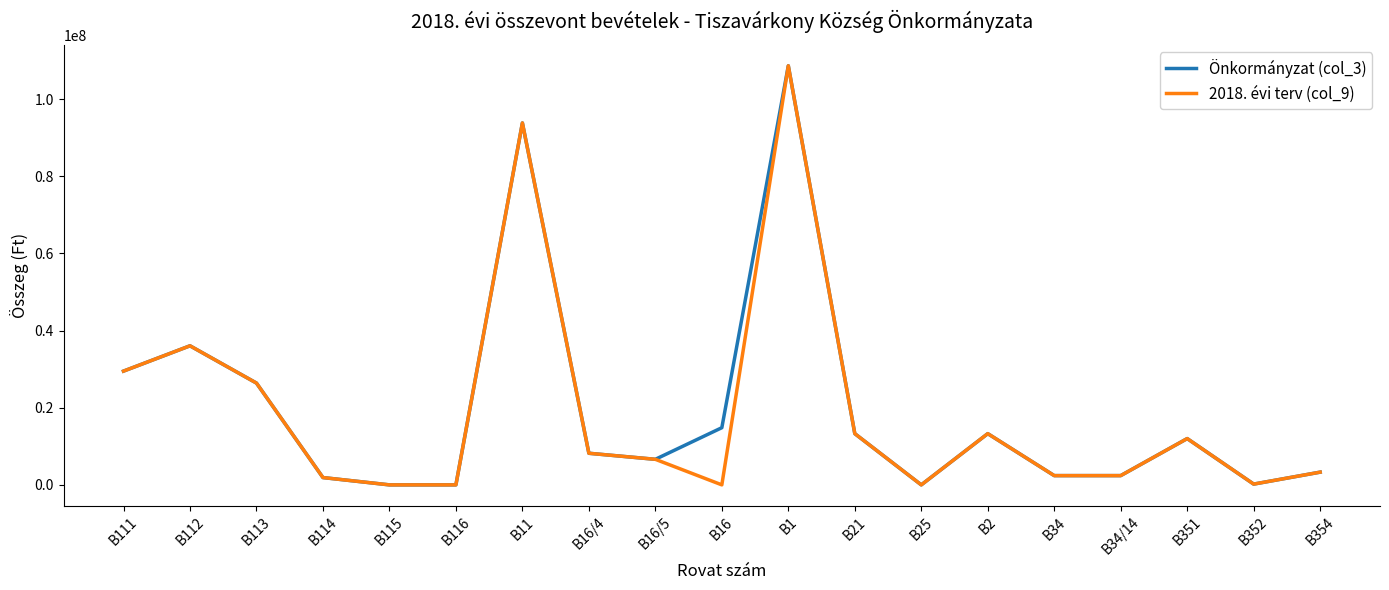

The value of 2018. évi terv (col_9) at B11 is 93813125. True or false?

True